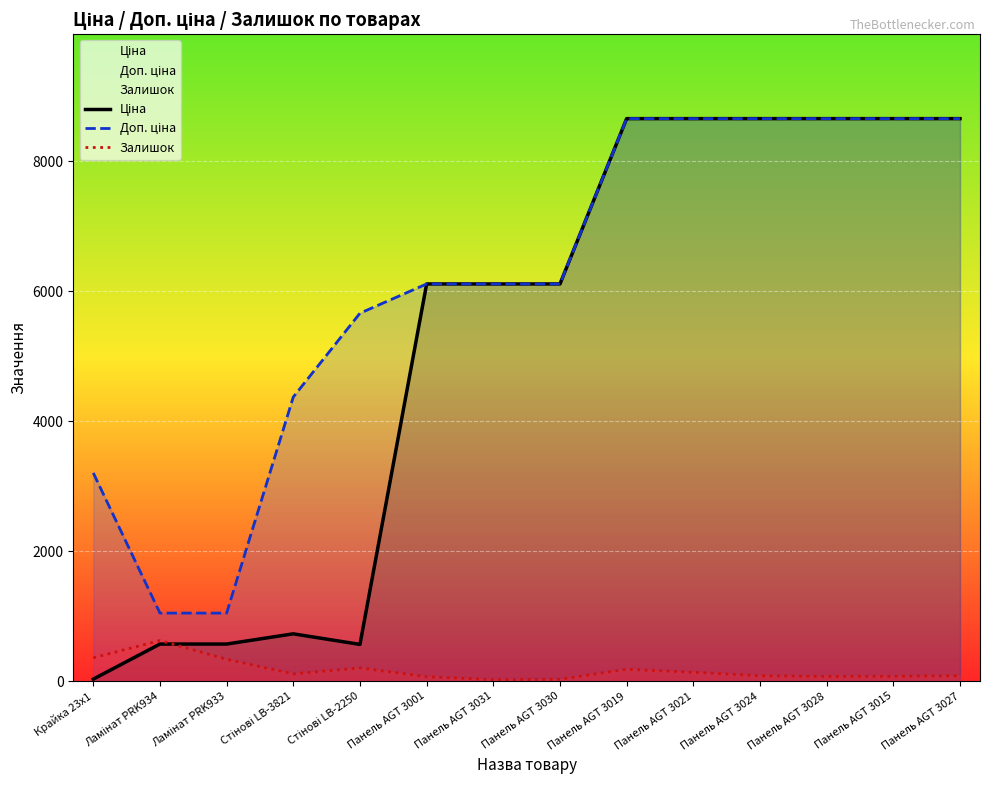

How many lines are shown in the chart?

3